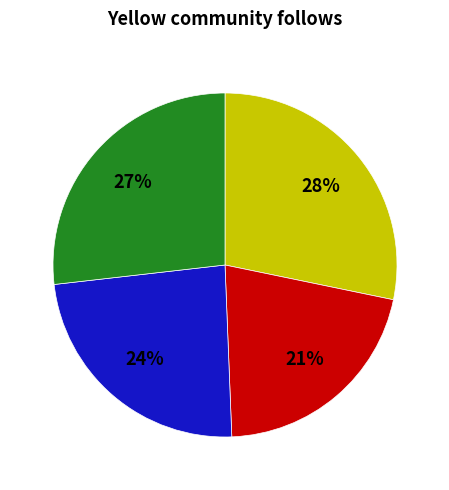

Count the number of slices in the pie.

4